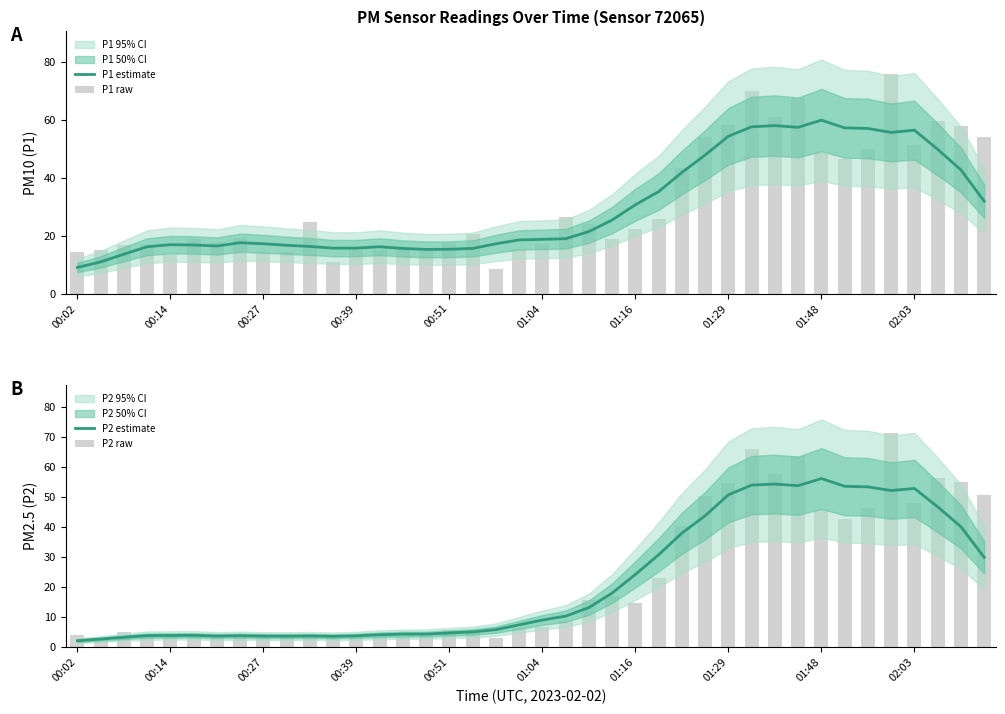

Which category has the lowest value in the P1 estimate series?

00:02